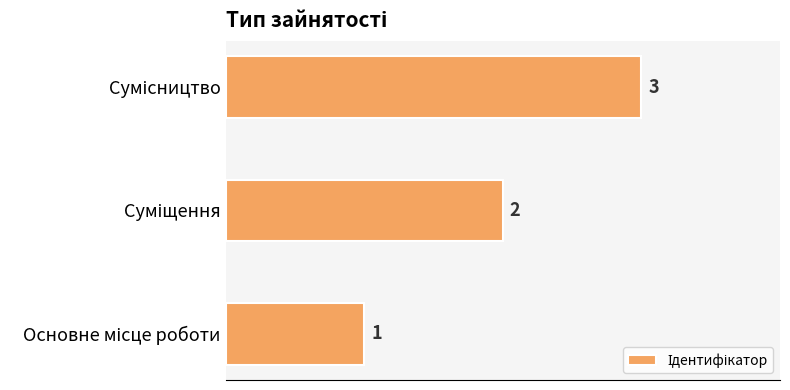

What is the average value?

2